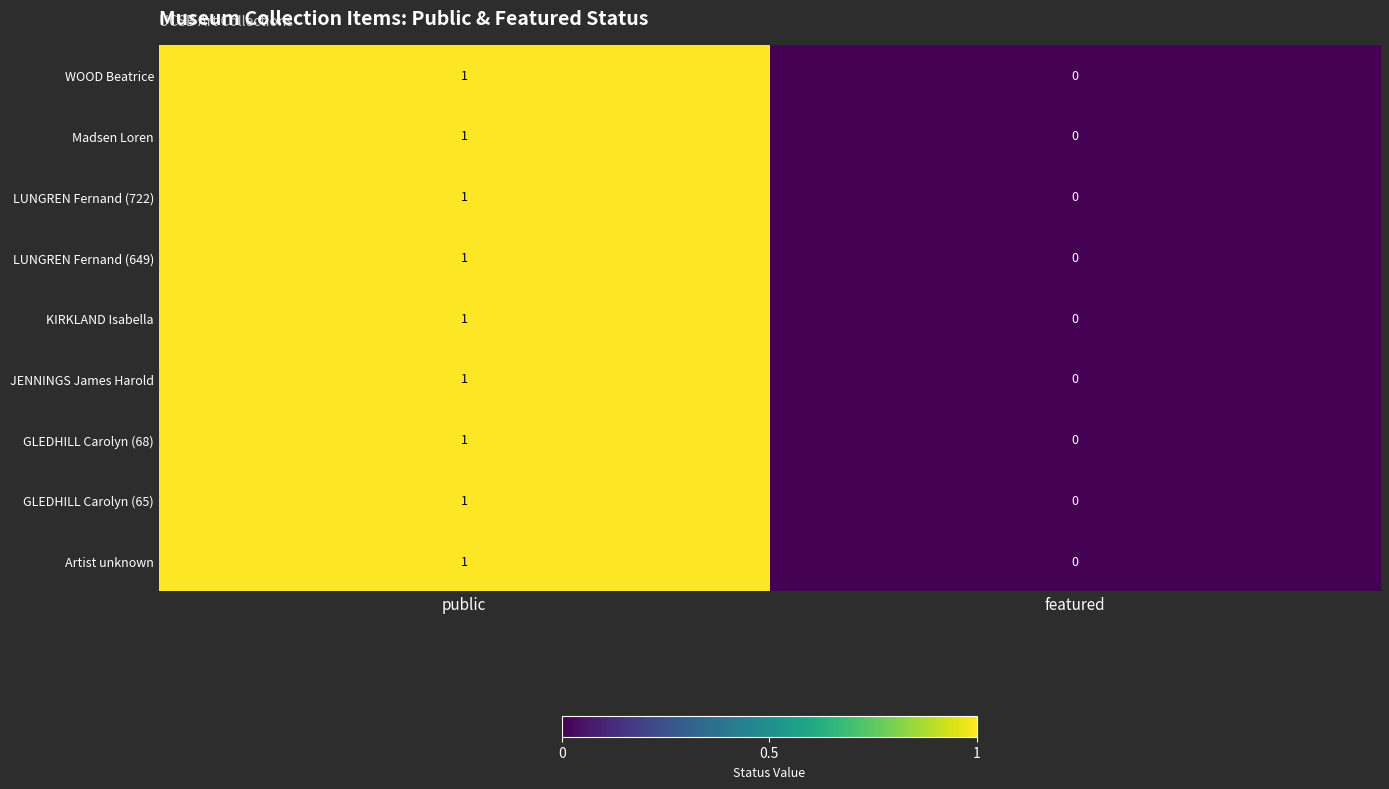

At which category is the sum across all series the highest?

public